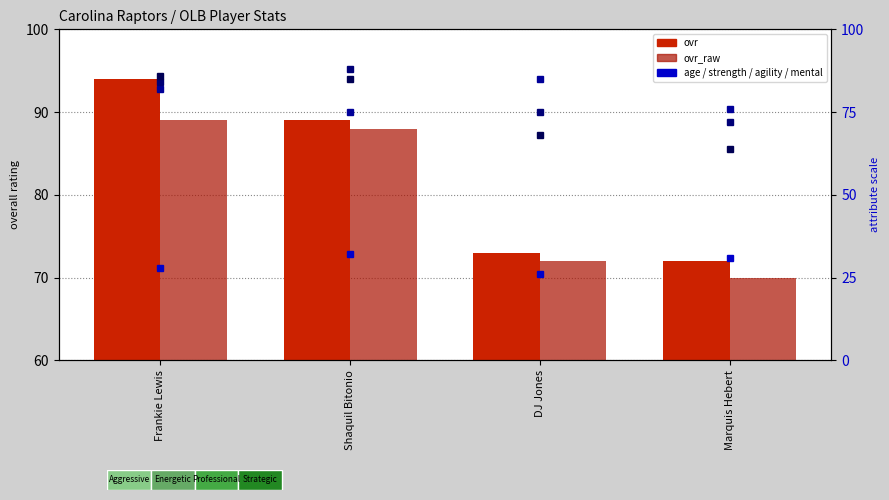

How many groups of bars are there?

4